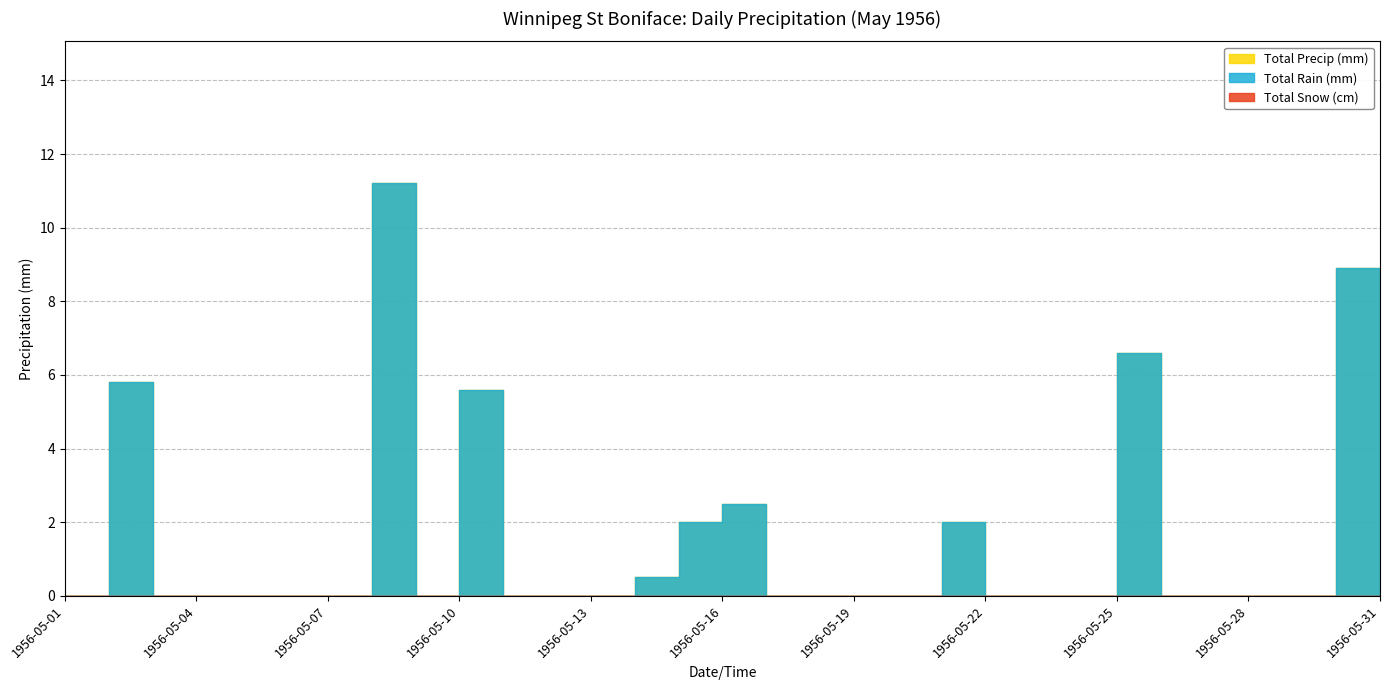

Reading left to right, list all the values displayed in this chart.

Total Rain (mm): 0.0	5.8	0.0	0.0	0.0	0.0	0.0	11.2	0.0	5.6	0.0	0.0	0.0	0.5	2.0	2.5	0.0	0.0	0.0	0.0	2.0	0.0	0.0	0.0	6.6	0.0	0.0	0.0	0.0	8.9	0.0
Total Snow (cm): 0.0	0.0	0.0	0.0	0.0	0.0	0.0	0.0	0.0	0.0	0.0	0.0	0.0	0.0	0.0	0.0	0.0	0.0	0.0	0.0	0.0	0.0	0.0	0.0	0.0	0.0	0.0	0.0	0.0	0.0	0.0
Total Precip (mm): 0.0	5.8	0.0	0.0	0.0	0.0	0.0	11.2	0.0	5.6	0.0	0.0	0.0	0.5	2.0	2.5	0.0	0.0	0.0	0.0	2.0	0.0	0.0	0.0	6.6	0.0	0.0	0.0	0.0	8.9	0.0